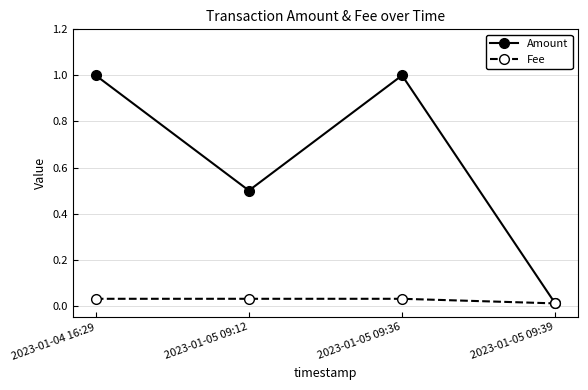

True or false: Amount has more than 2 interior local peaks.

False